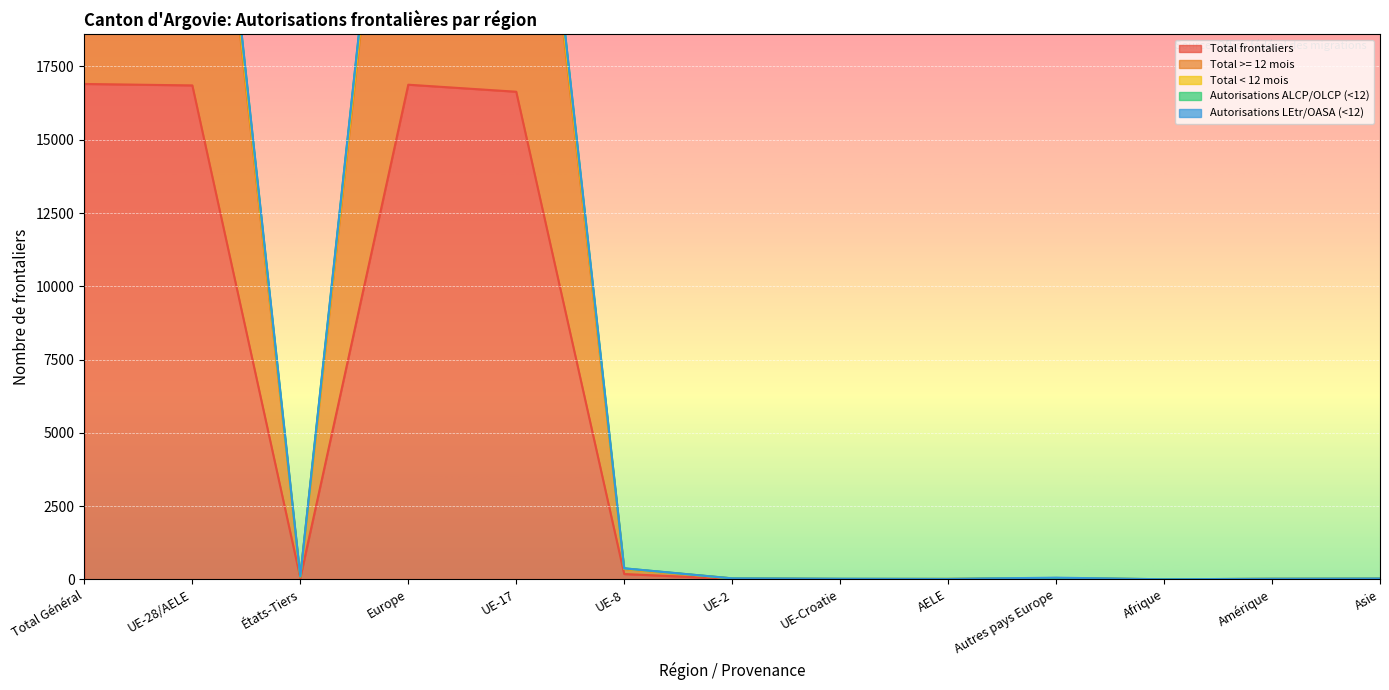

What is the label of the 3rd point from the left?

États-Tiers